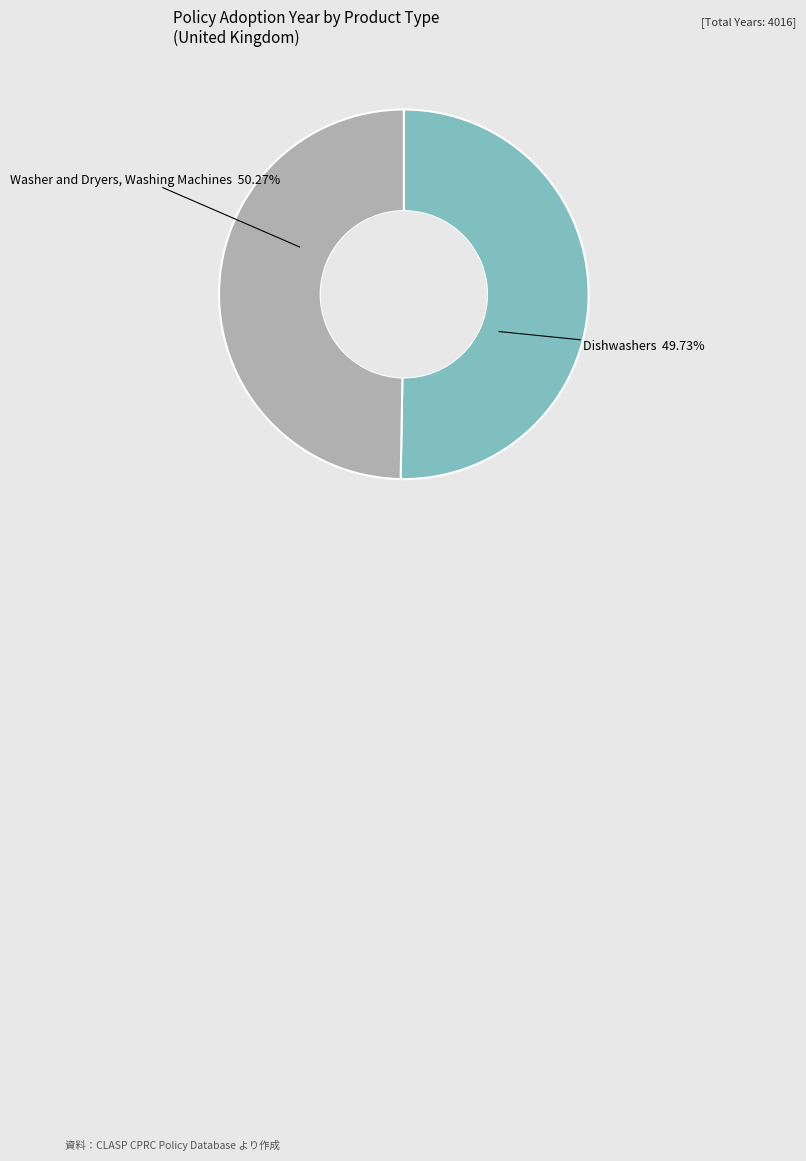

To the nearest percent, what is the combined percentage of Washer and Dryers, Washing Machines and Dishwashers?

100%